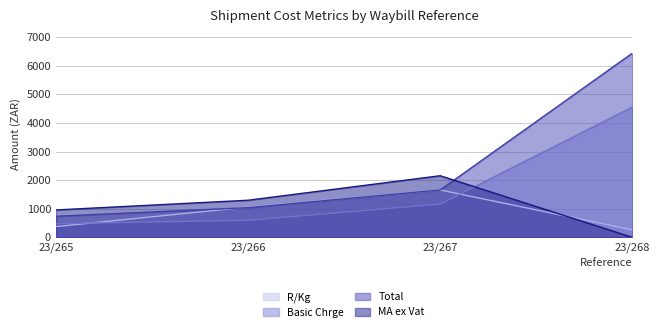

What is the value of the Total point at the 1st from the left?

737.8